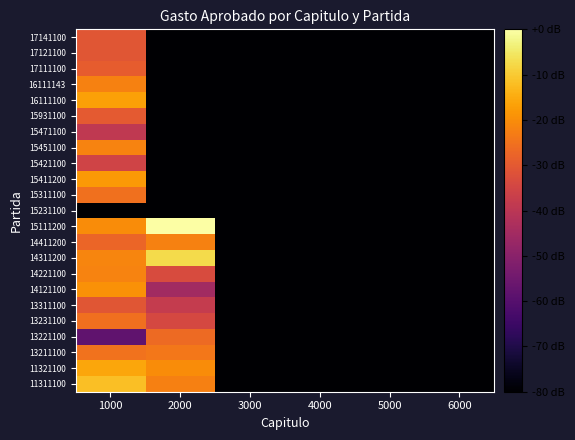

Rank the series by their maximum value, from highest to lowest.

15111200, 14311200, 11311100, 11321100, 16111100, 15411200, 14121100, 14221100, 15451100, 14411200, 16111143, 13211100, 15311100, 13231100, 13221100, 17111100, 15931100, 13311100, 17141100, 17121100, 15421100, 15471100, 15231100